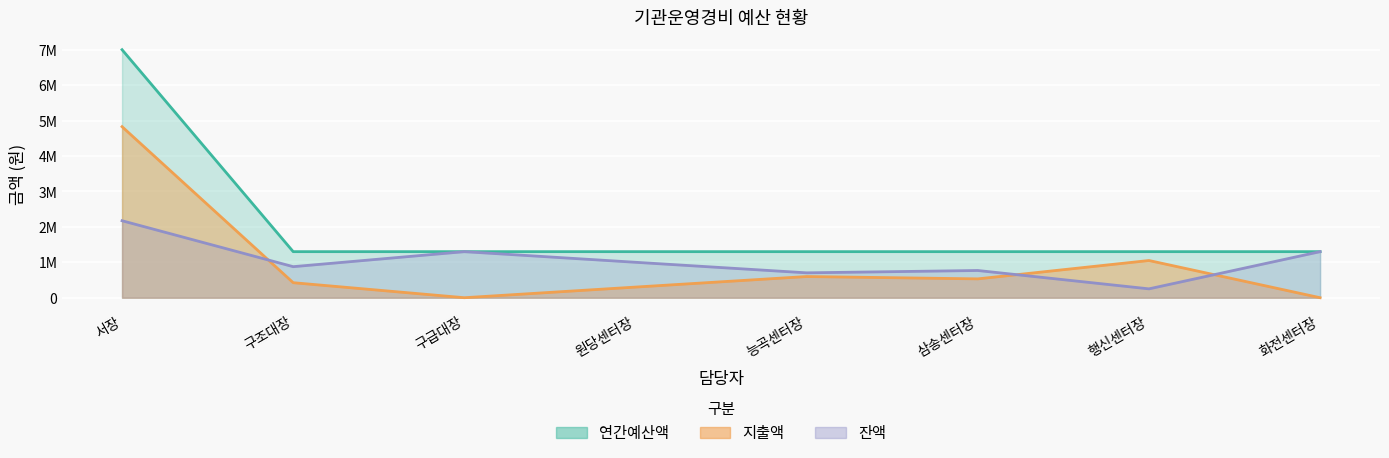

Which series has the largest total across all categories?

연간예산액